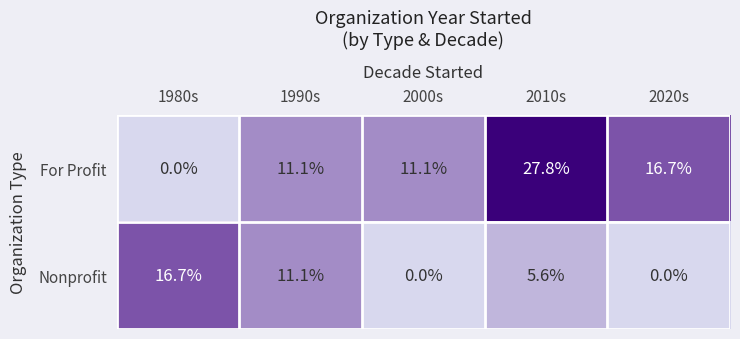

How many data points in For Profit are less than 11?

1